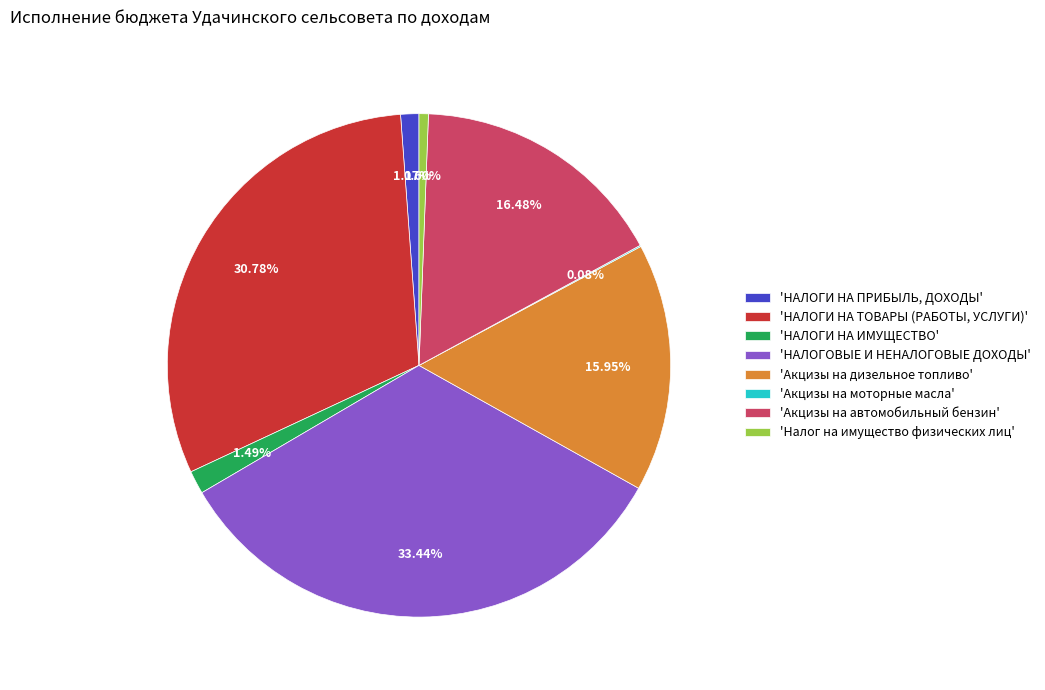

What is the ratio of the value at 'Акцизы на дизельное топливо' to the value at 'НАЛОГИ НА ТОВАРЫ (РАБОТЫ, УСЛУГИ)'?

0.5